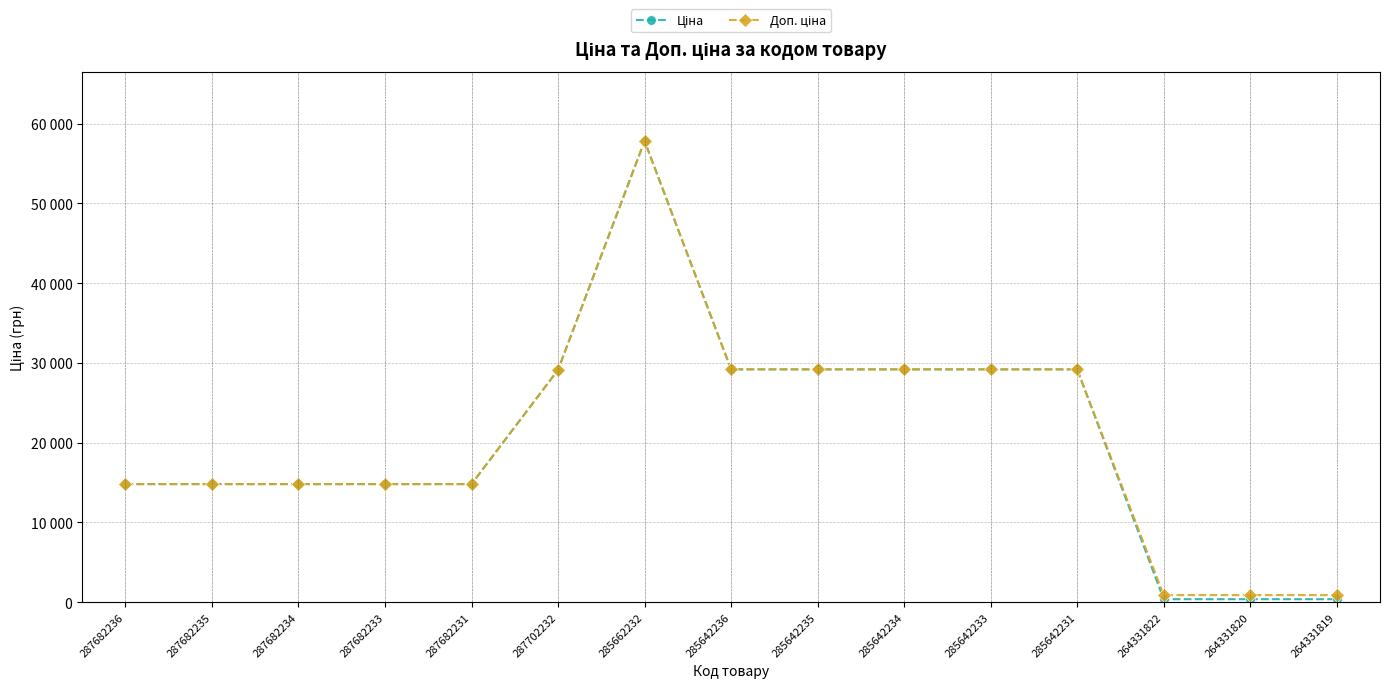

True or false: Доп. ціна and Ціна intersect in this chart.

False